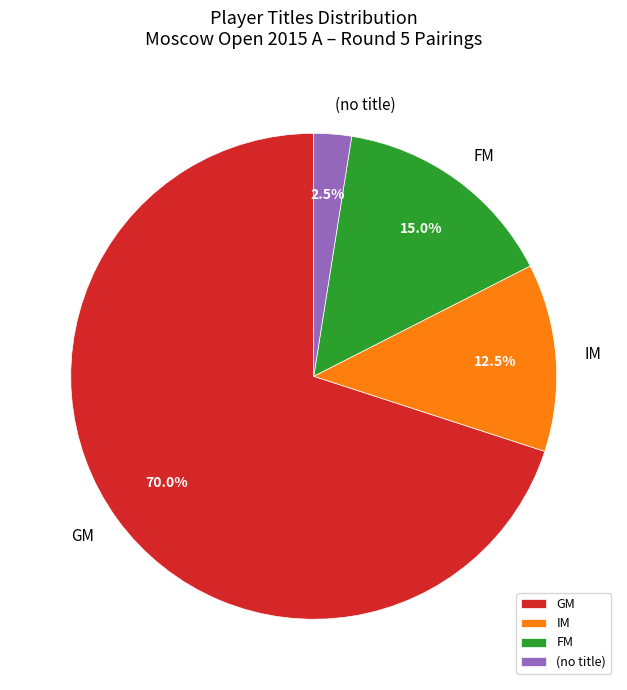

Does any single category account for the majority?

Yes